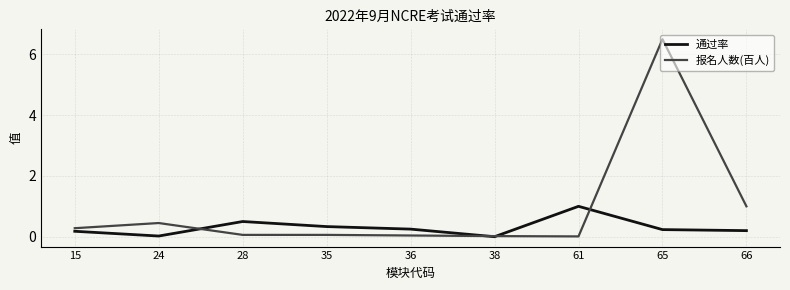

What is the spread (max minus min) of values at 24?

0.4